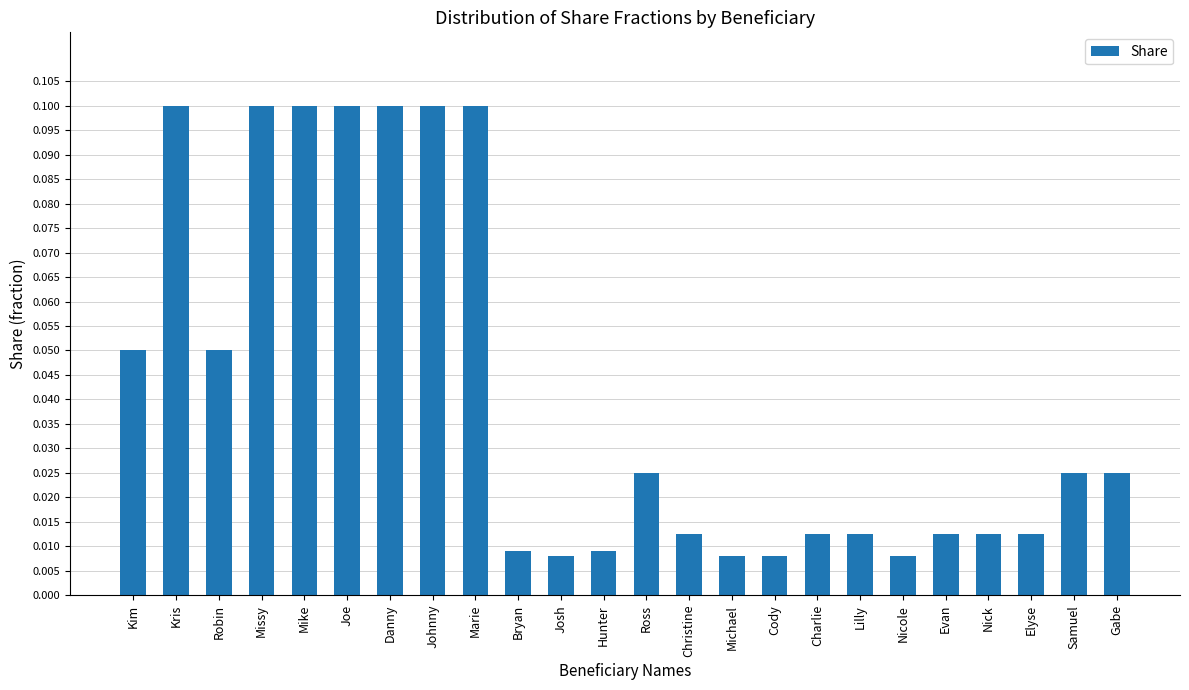

What is the label of the 17th bar from the left?

Charlie